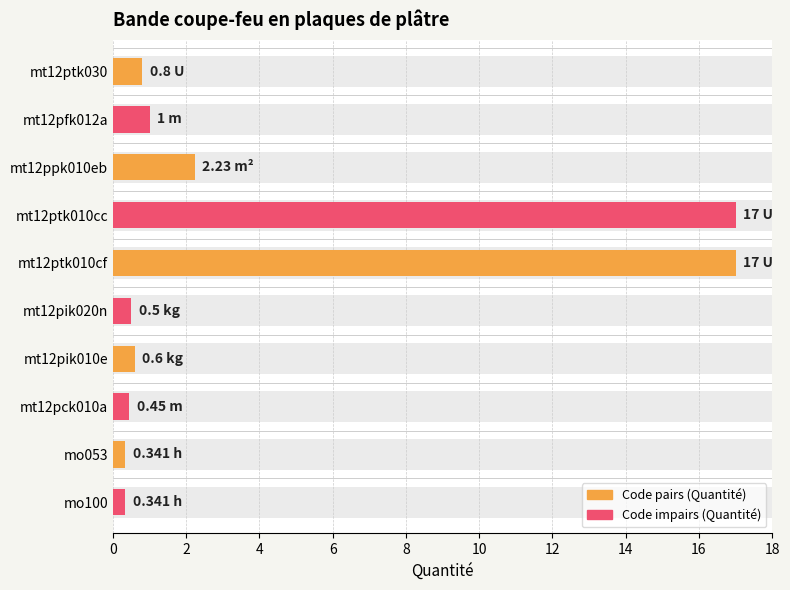

What is the sum of the values at mt12pik010e and mt12ptk030?

1.4